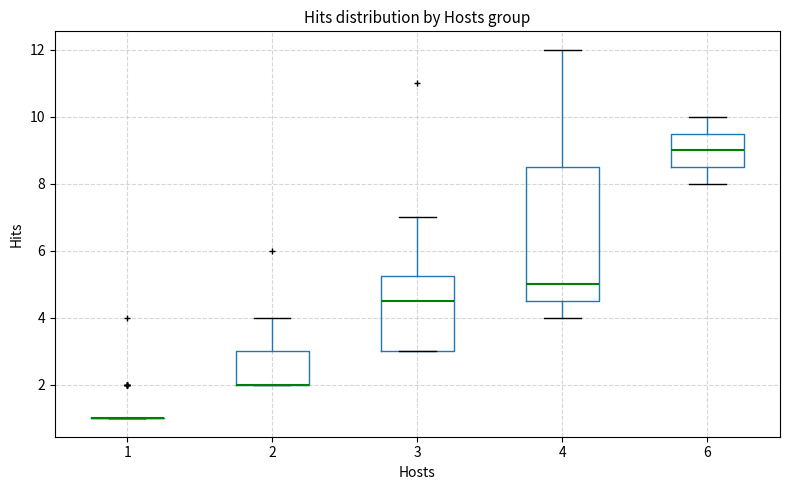

Reading left to right, read every box against the y-axis: the position of its median line, the range the box covers, and the ends of its whiskers. The values are not printed on the chart, so give them approximately, as read against the axis.

1: box collapsed to a line at 1.0, whiskers 1.0 to 1.0
2: median 2.0 (drawn on the box's lower edge), box 2.0 to 3.0, whiskers 2.0 to 4.0
3: median 4.6, box 3.0 to 5.2, whiskers 3.0 to 7.0
4: median 5.0, box 4.6 to 8.6, whiskers 4.0 to 12.0
6: median 9.0, box 8.6 to 9.6, whiskers 8.0 to 10.0